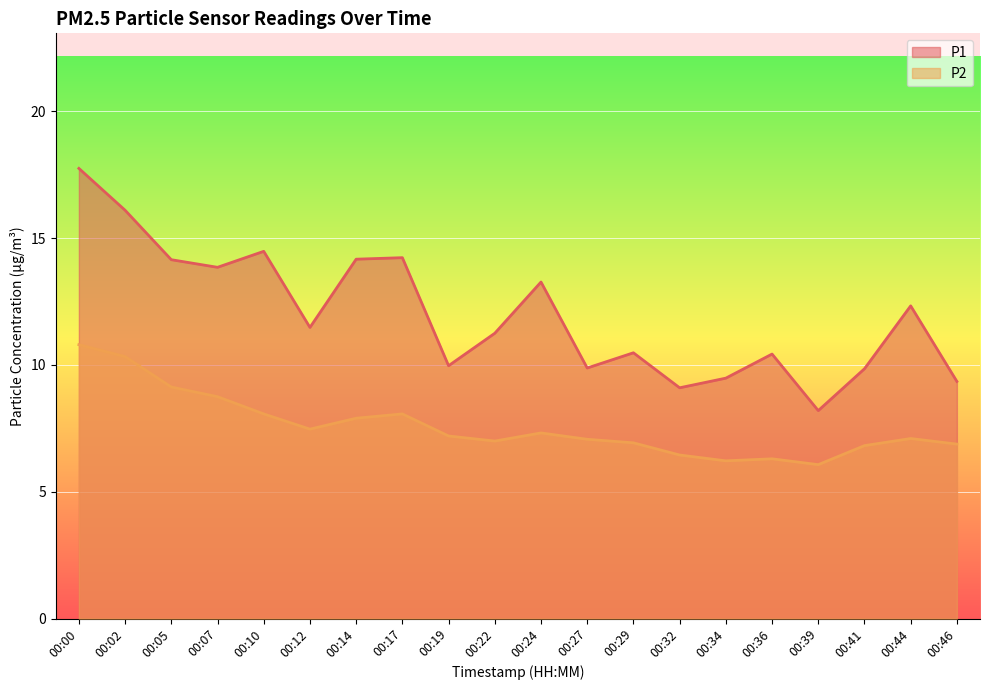

List the labels in order of P2 value, smallest first.

00:39, 00:34, 00:36, 00:32, 00:41, 00:46, 00:29, 00:22, 00:27, 00:44, 00:19, 00:24, 00:12, 00:14, 00:10, 00:17, 00:07, 00:05, 00:02, 00:00